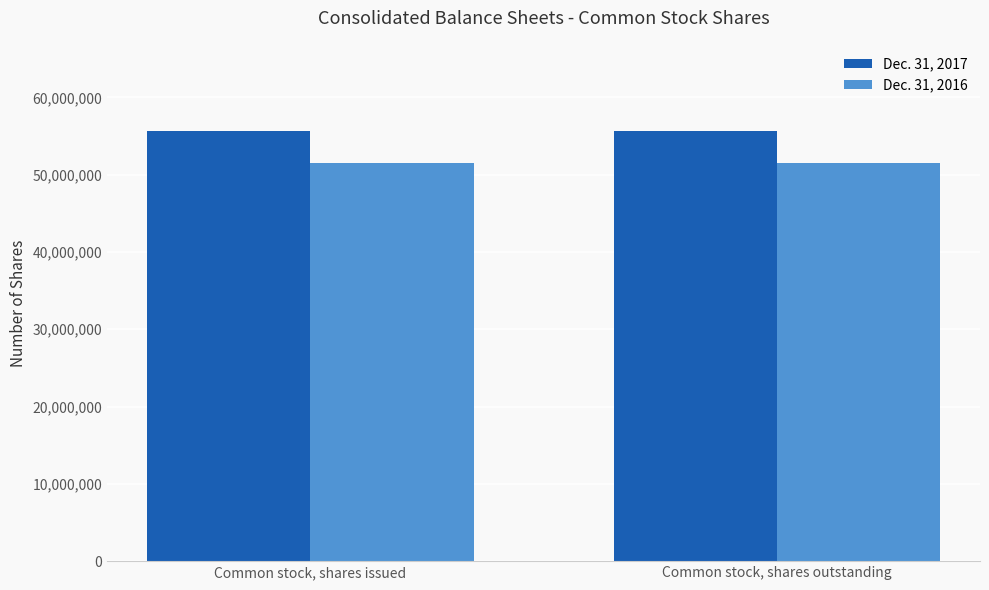

Are the bars horizontal?

No